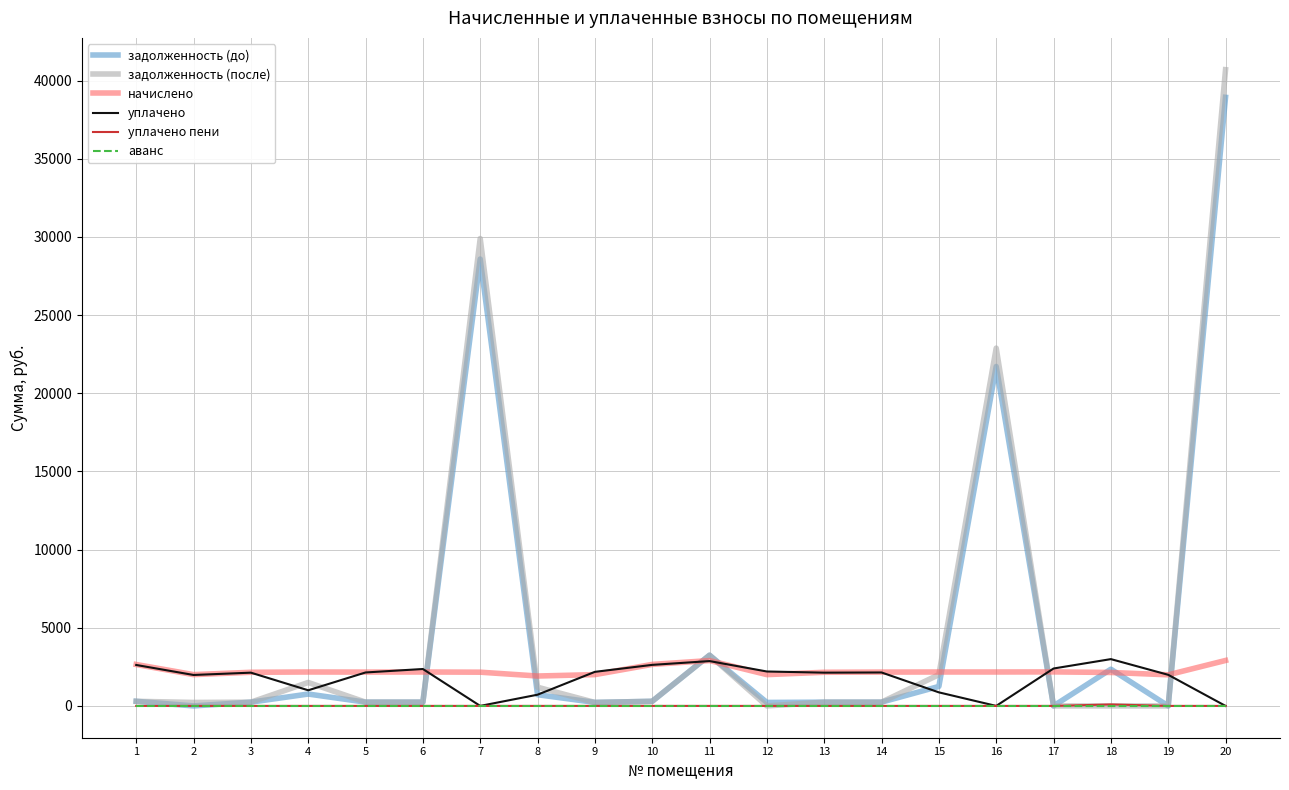

True or false: аванс and начислено intersect in this chart.

False